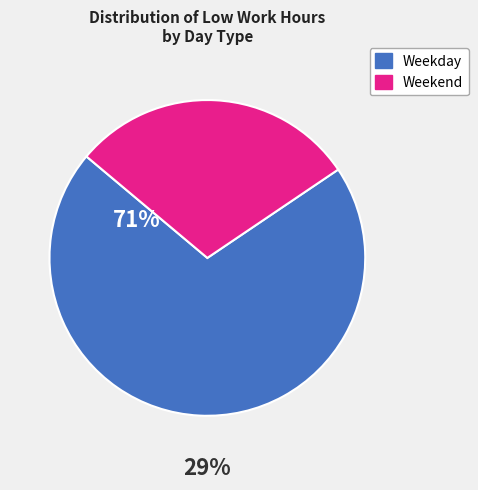

Is there a majority slice in this chart?

Yes